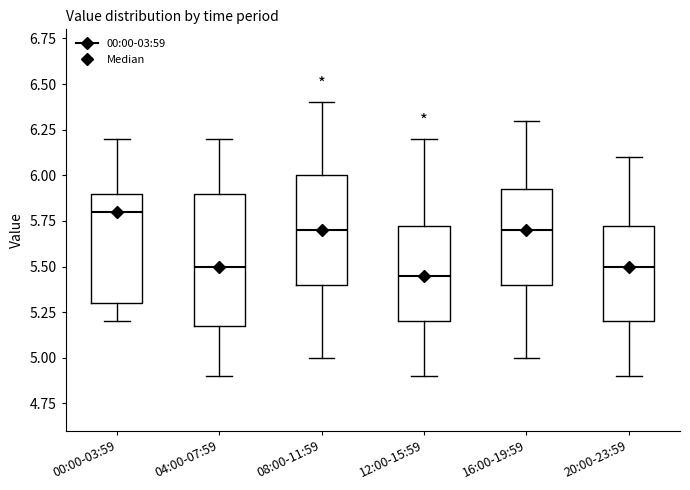

Which box is the tallest, from its lower edge to its upper edge?

04:00-07:59